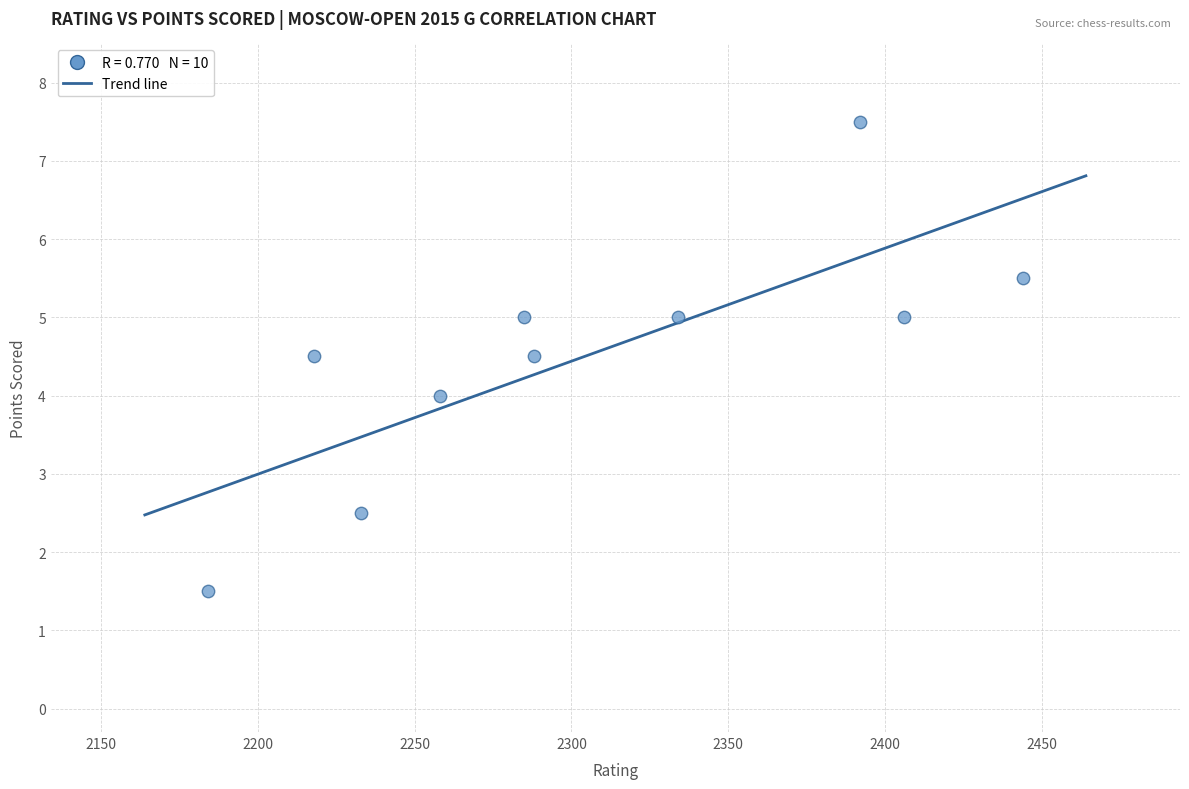

What is the average X value?

2304.2